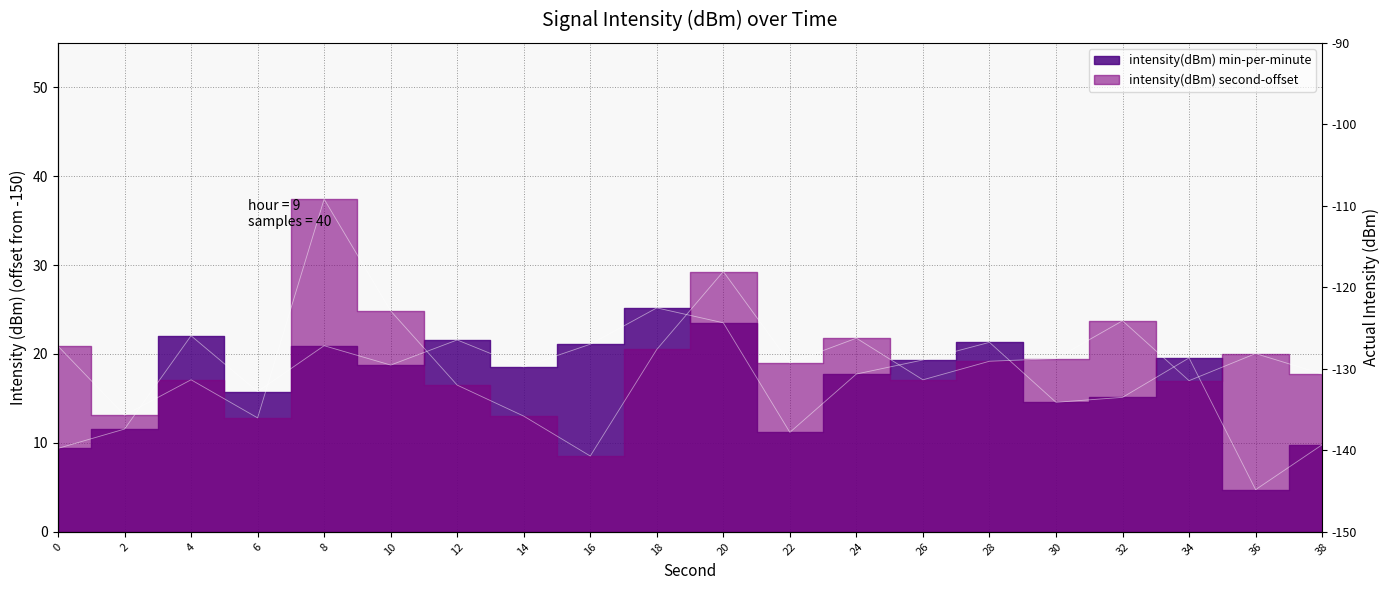

At how many categories does at least one series exceed 20?

12